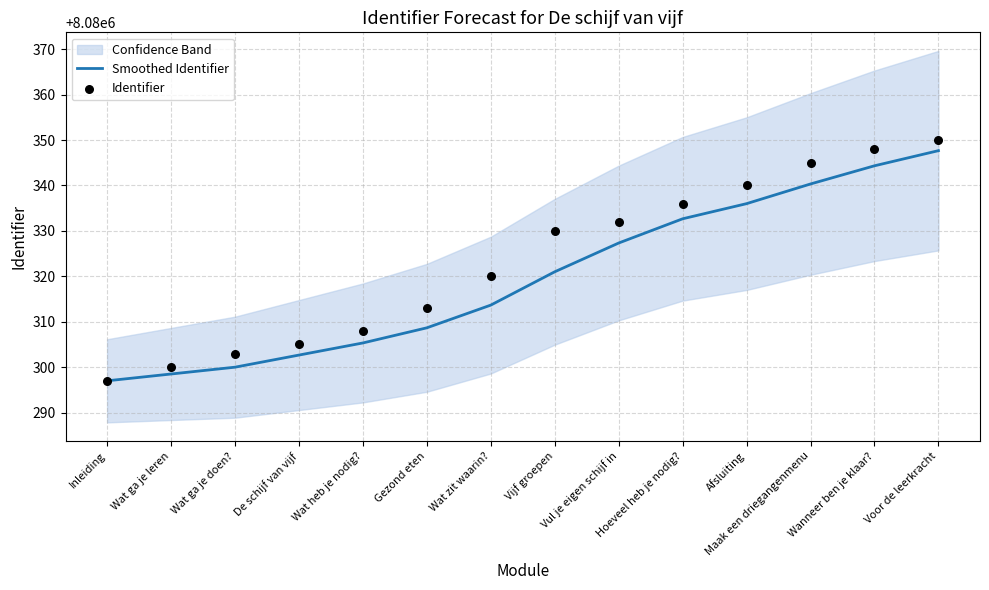

Which series has the widest spread of Y values?

Identifier